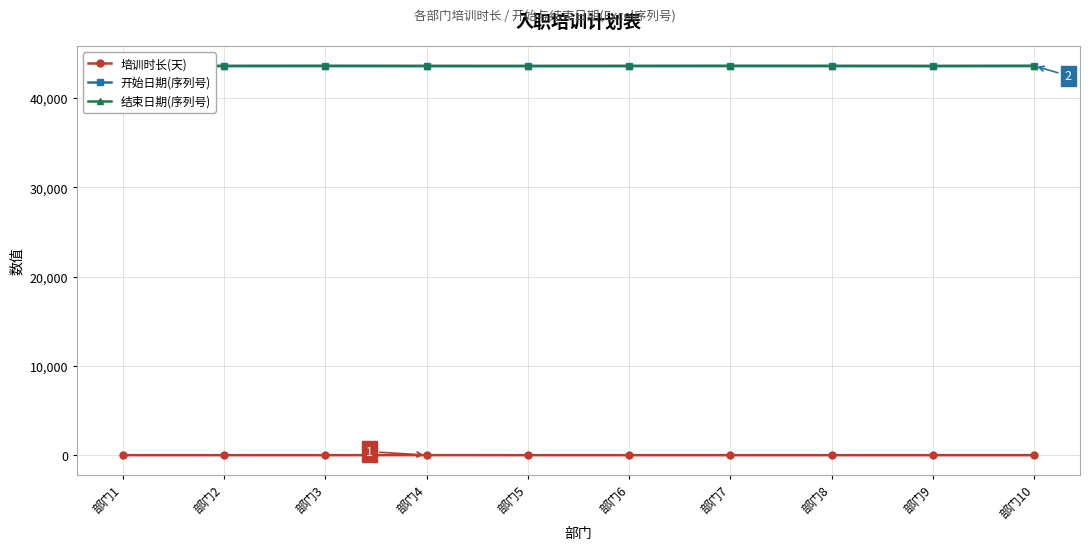

Is it true that 结束日期(序列号) equals 43608 at 部门7?

True